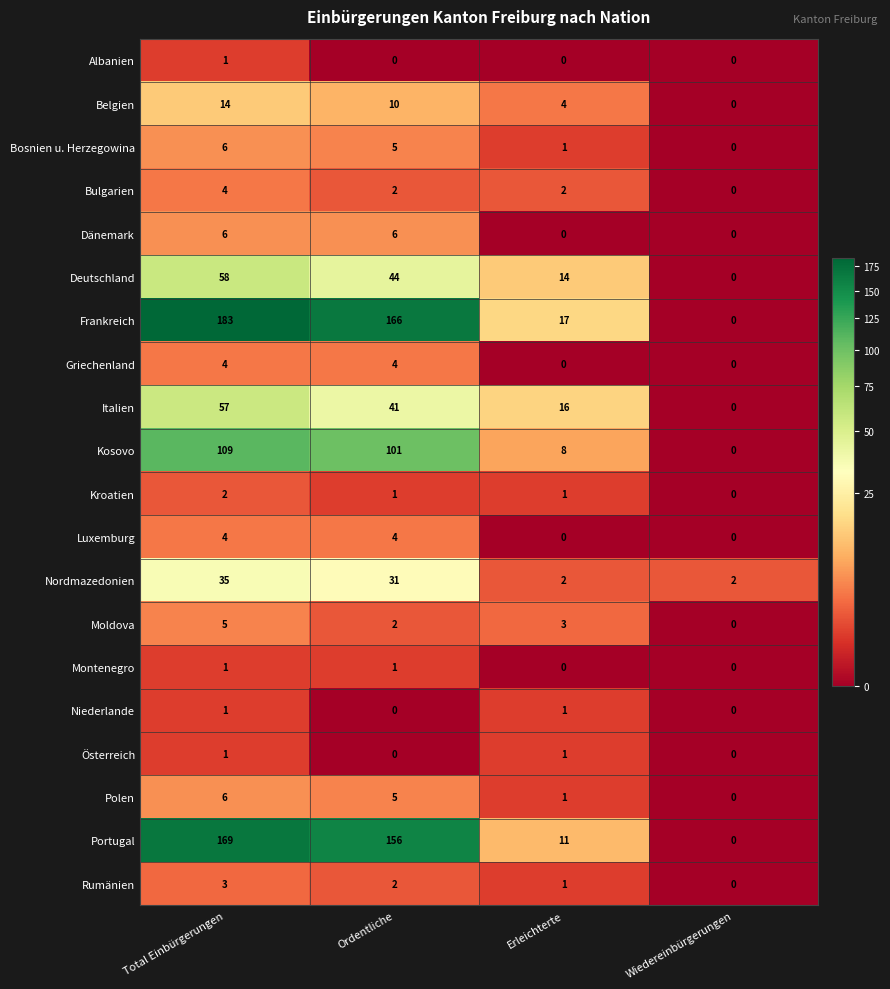

What is the difference between the maximum and minimum values in the Frankreich series?

183